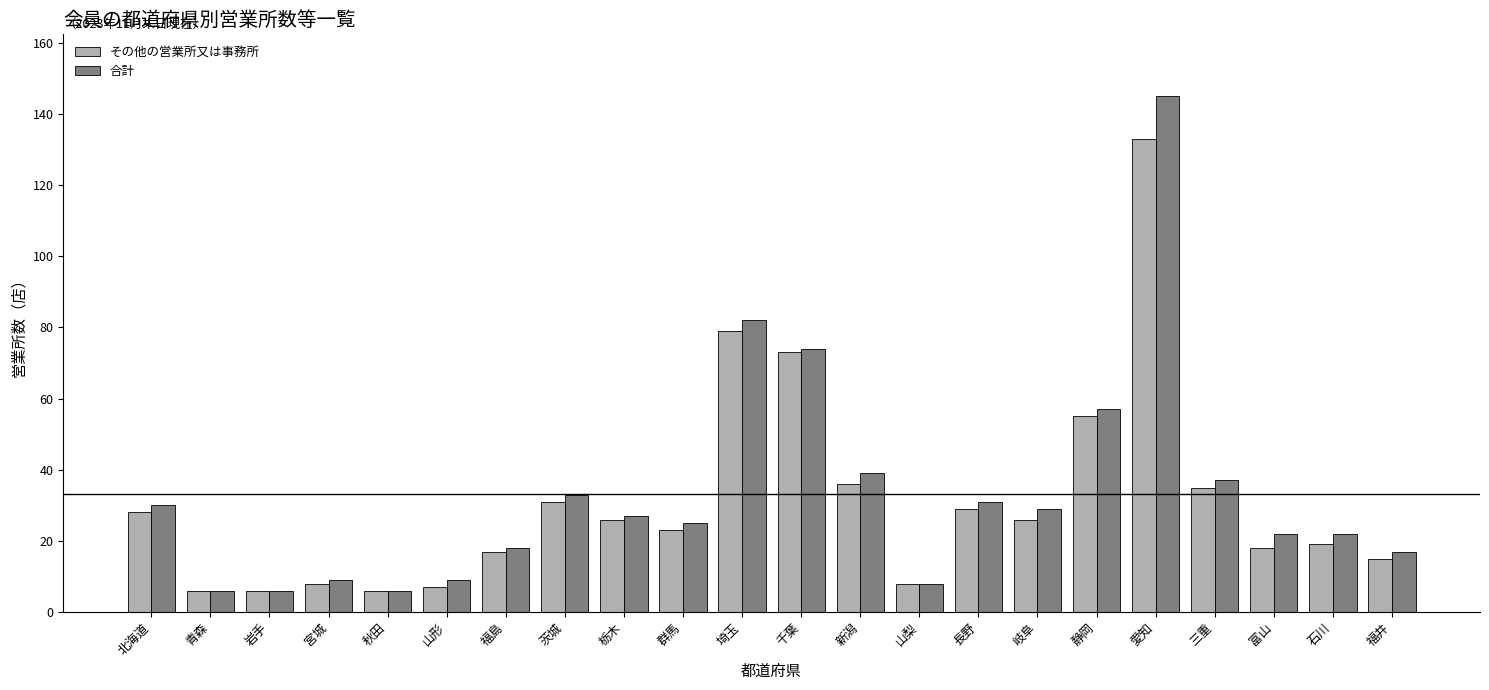

At which label does 合計 first exceed 27?

北海道